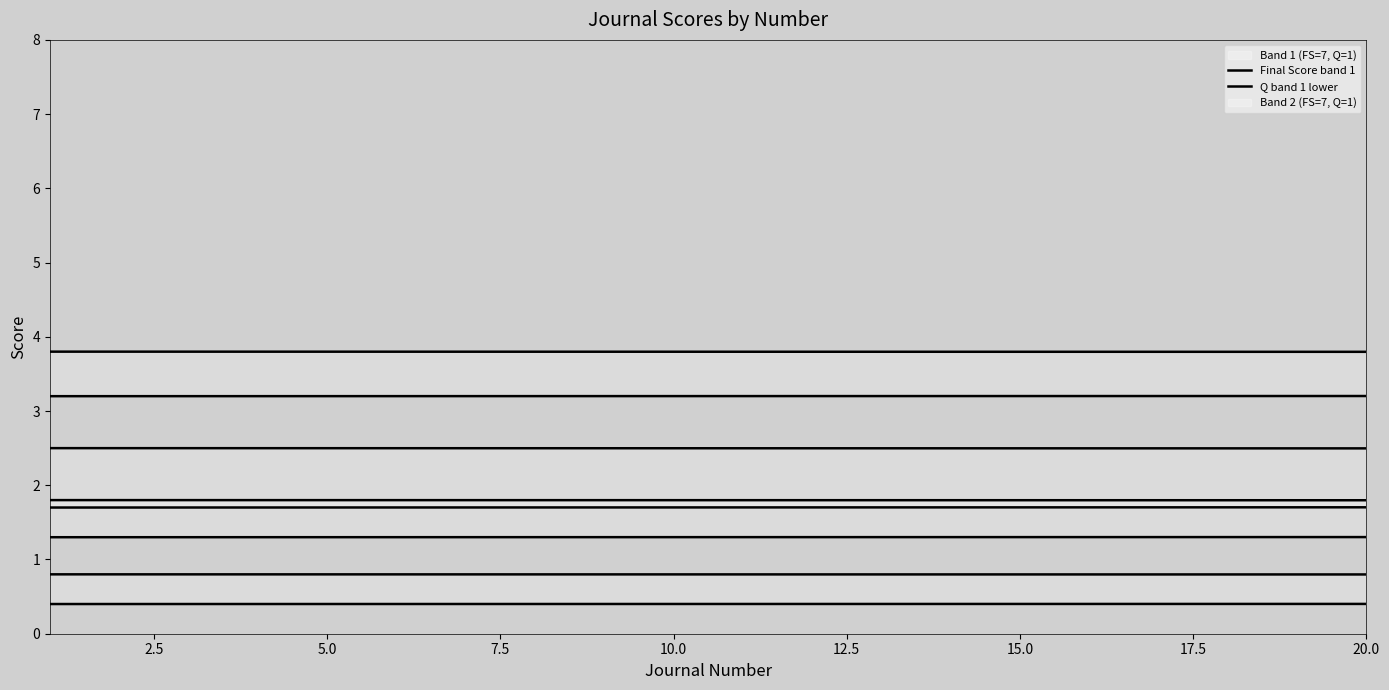

True or false: Final Score and Q intersect in this chart.

False